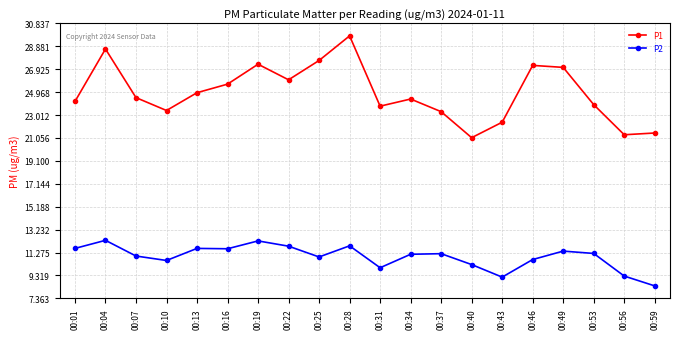

Does the chart display data point markers on the line(s)?

Yes